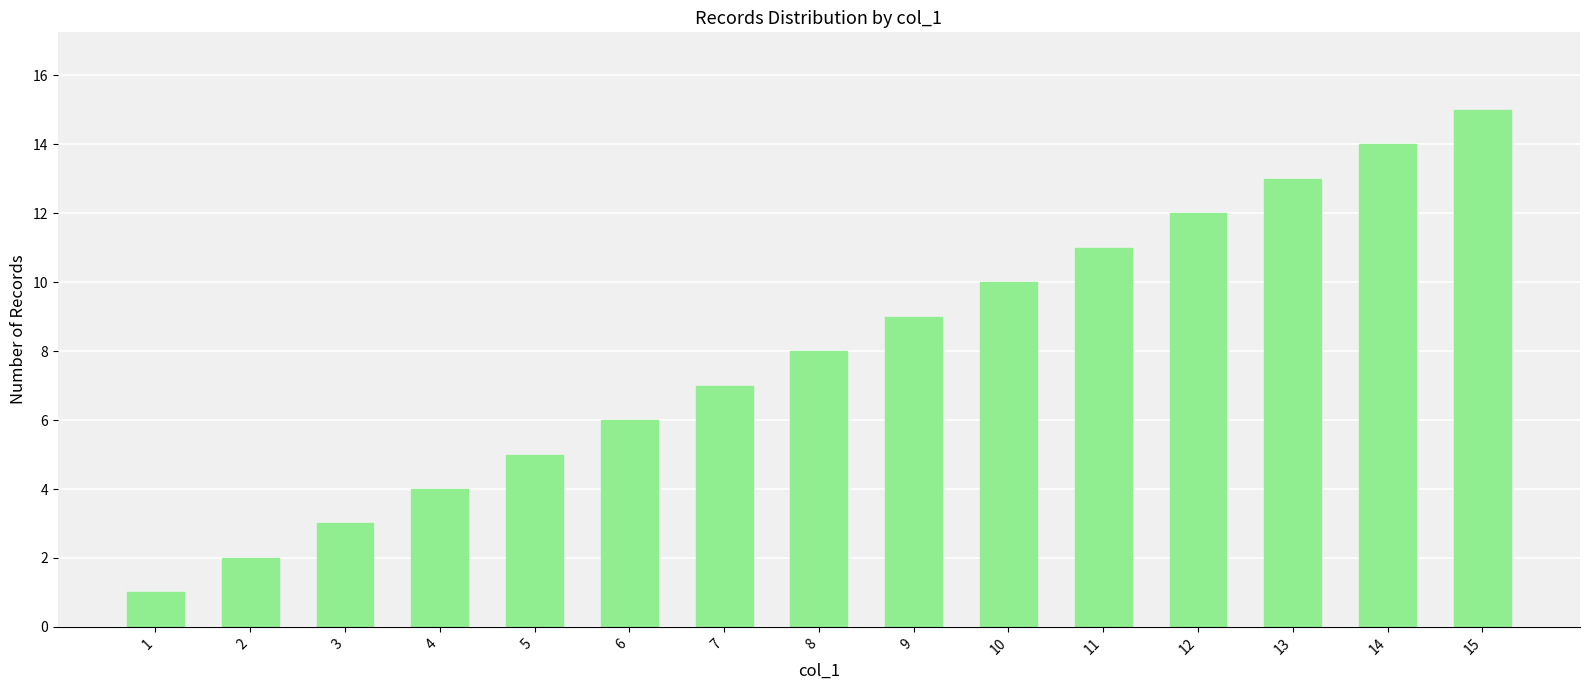

What is the change in value from 2 to 9?

+7